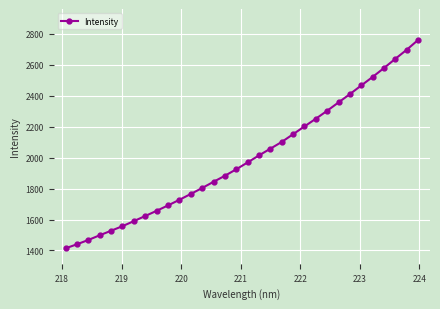

How many lines are shown in the chart?

1